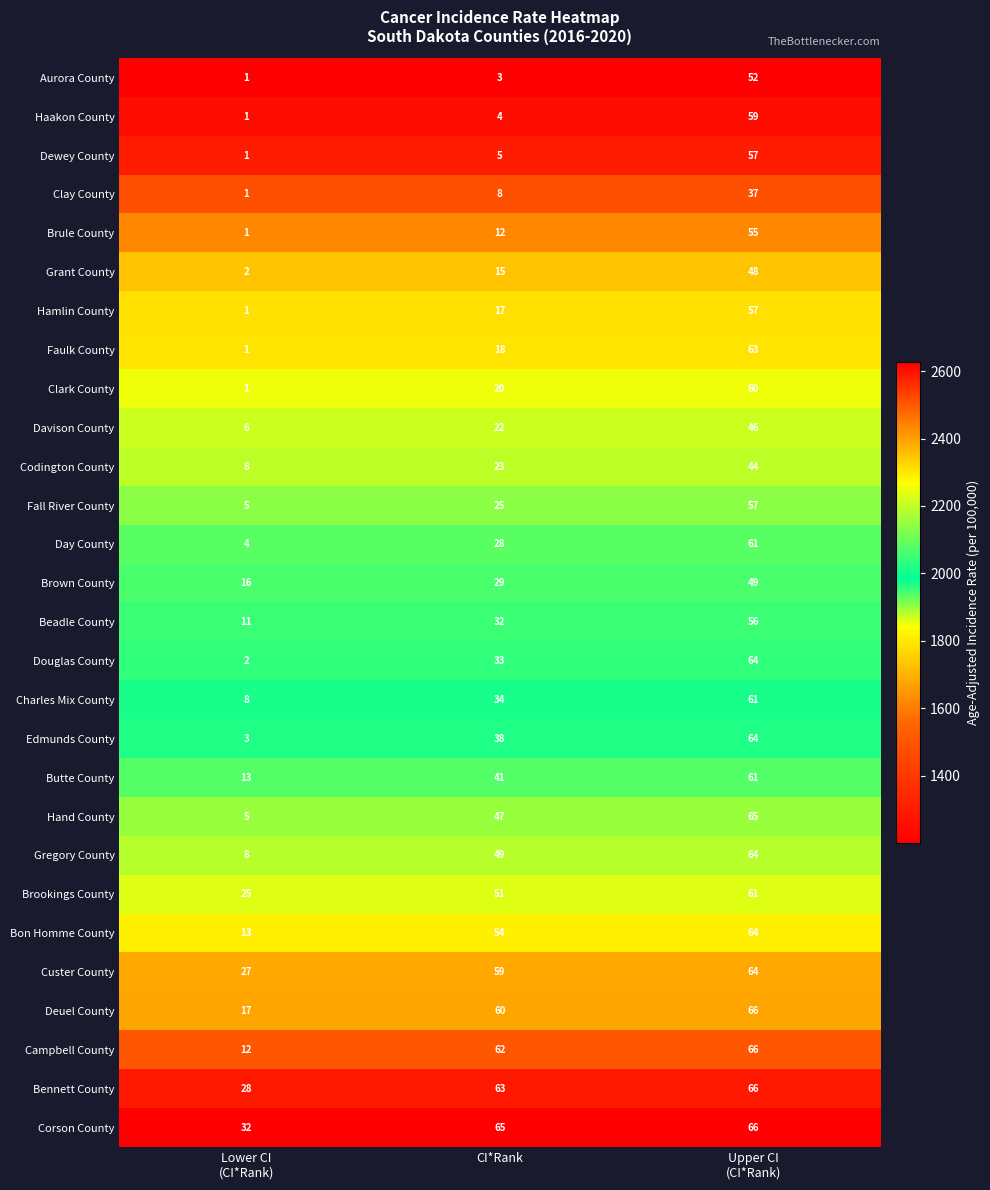

The value of Brown County at CI*Rank is 29. True or false?

True